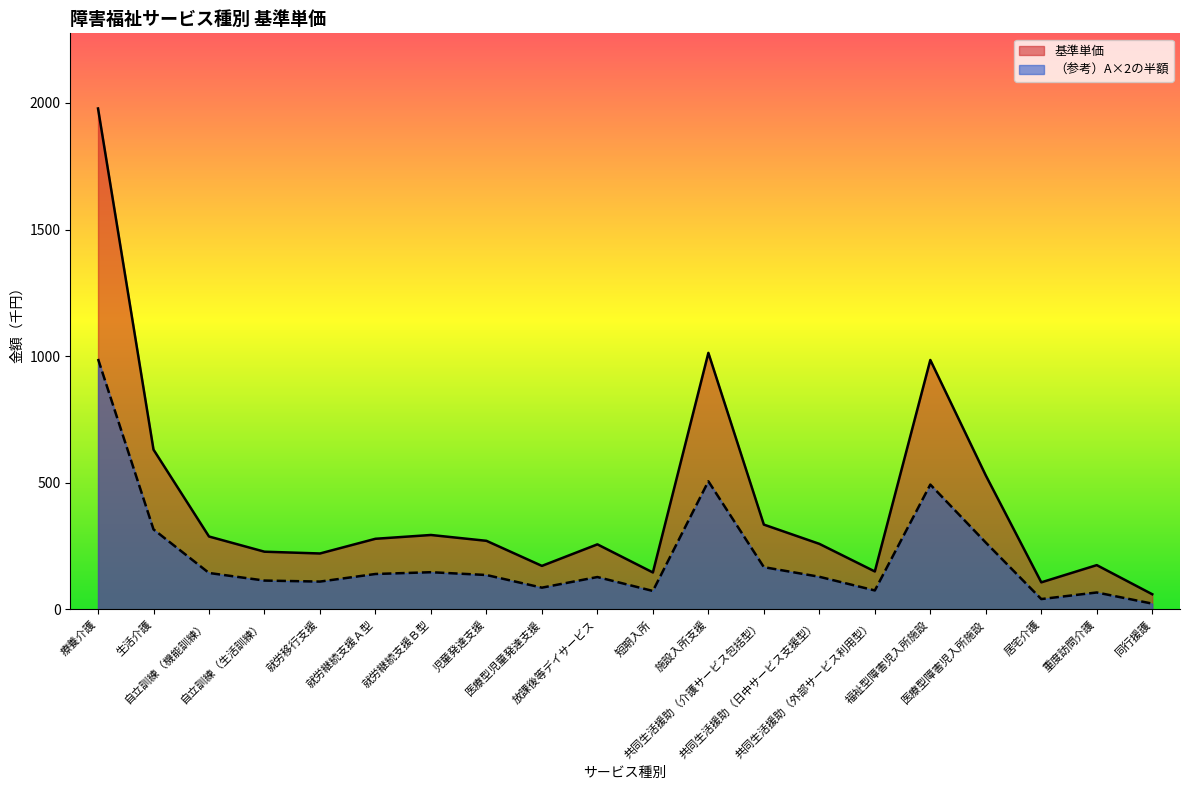

True or false: （参考）A×2の半額 and 基準単価 cross at least once.

False